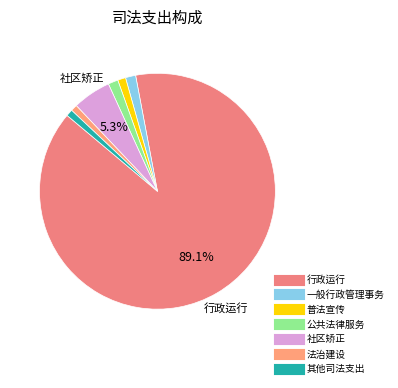

The 一般行政管理事务 slice represents 12% of the pie. True or false?

False